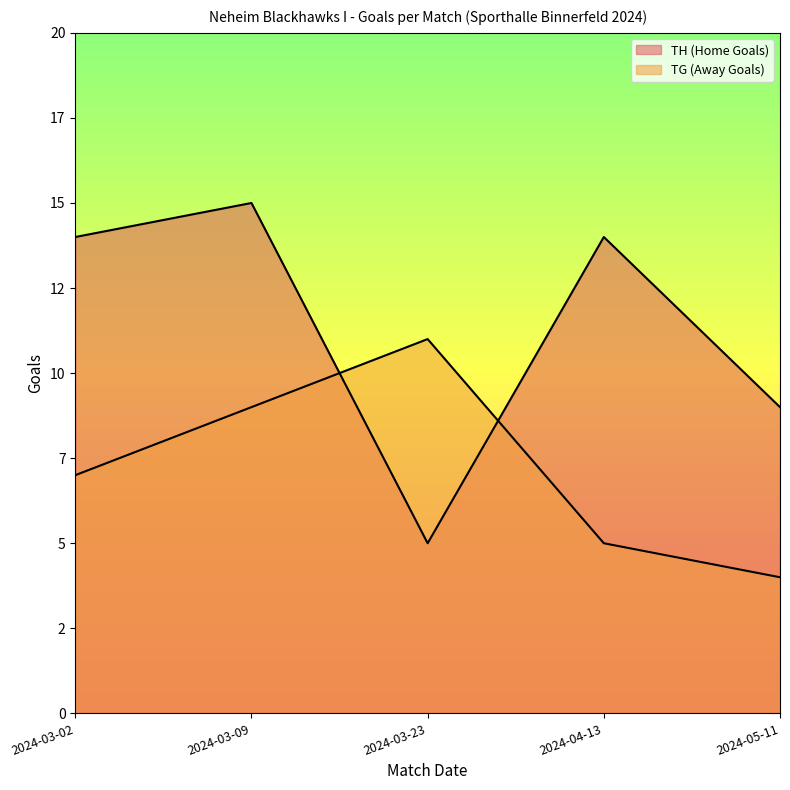

Rank the categories by TH (Home Goals) value from lowest to highest.

2024-03-23, 2024-05-11, 2024-03-02, 2024-04-13, 2024-03-09